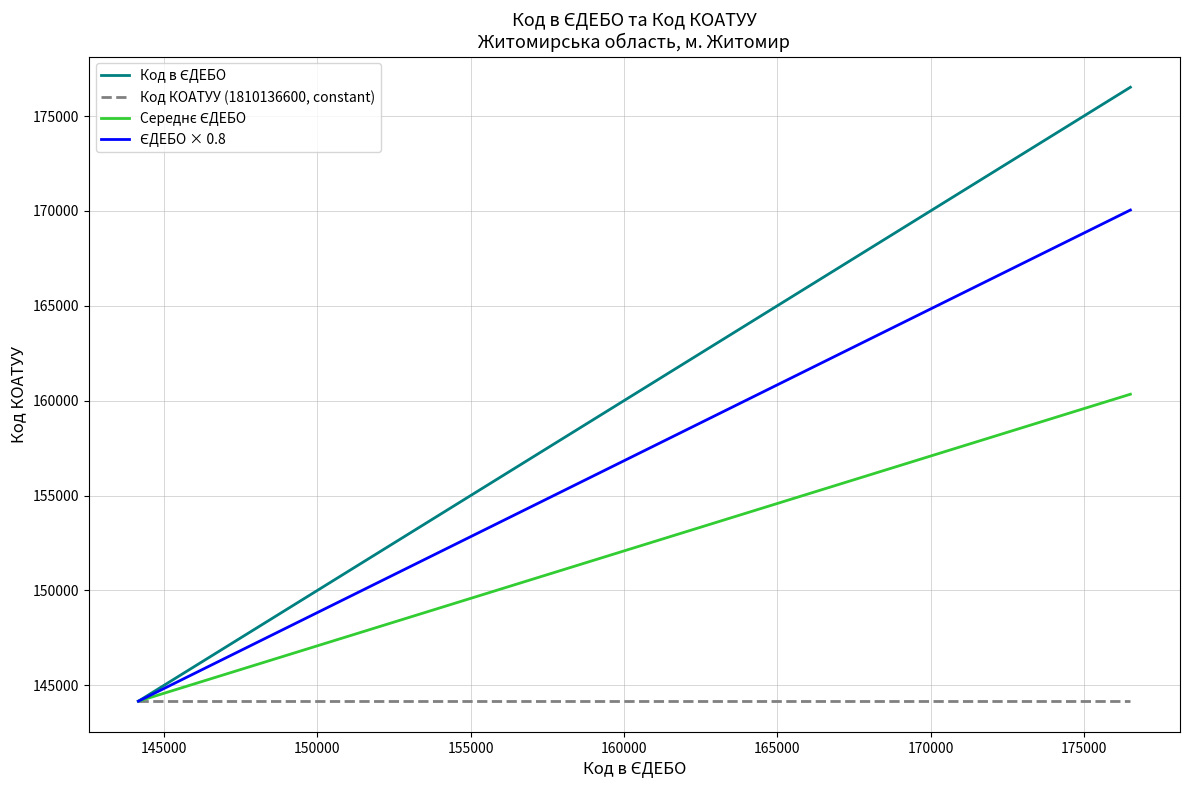

At how many categories does at least one series exceed 155104?

1